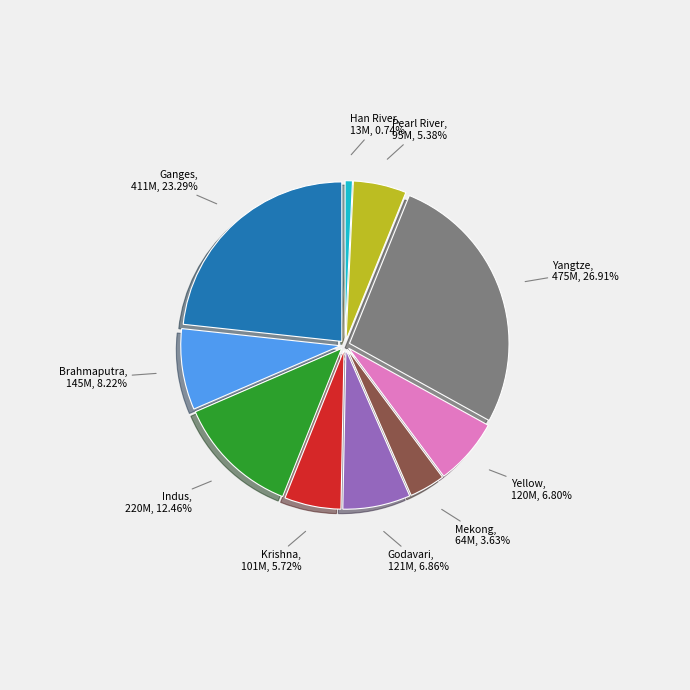

How many slices are in this pie chart?

10